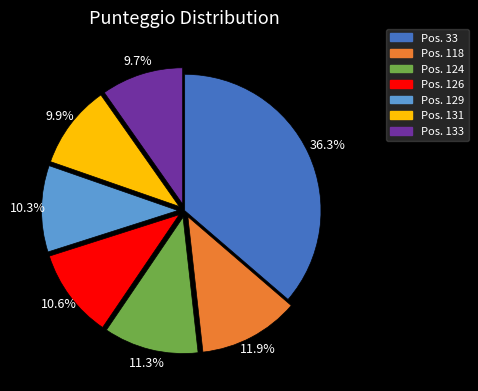

Does Pos. 131 represent more than half of the total?

No